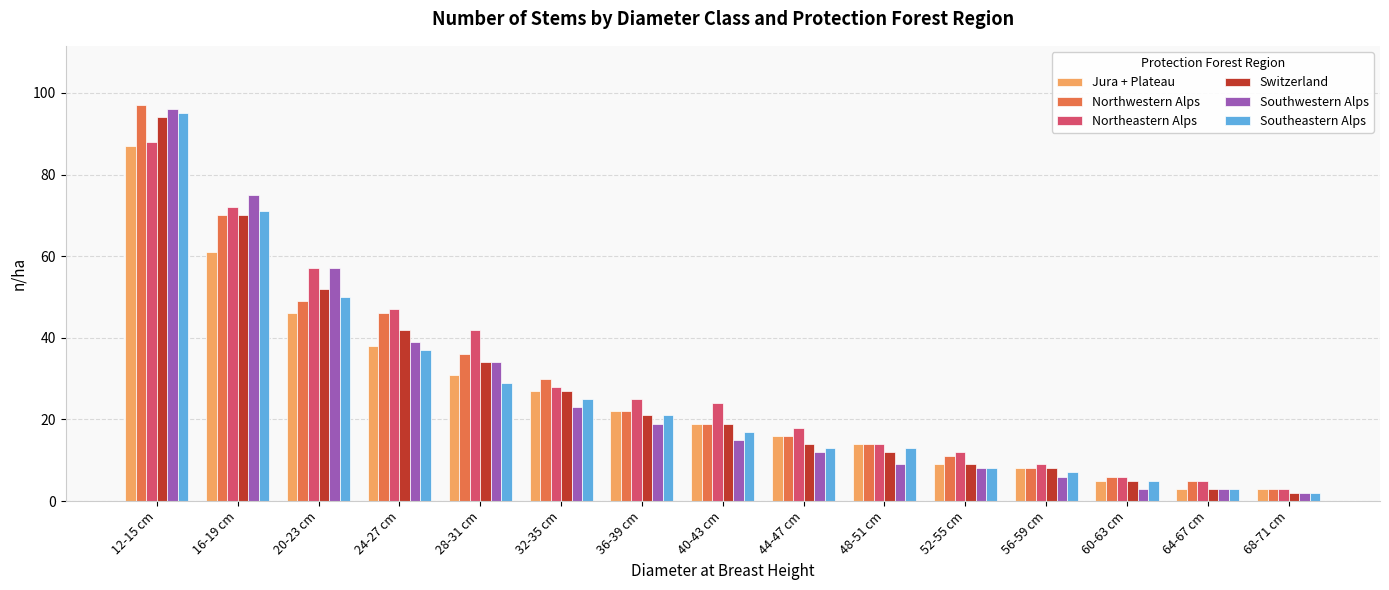

The value of Northeastern Alps at 60-63 cm is 6. True or false?

True